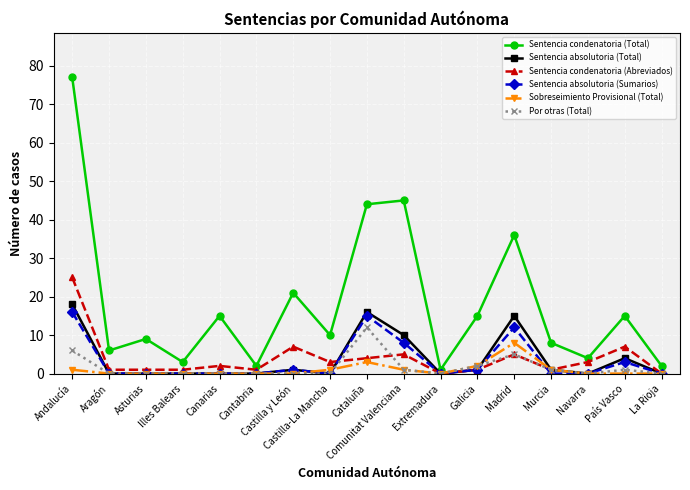

Is it true that Sentencia condenatoria (Abreviados) equals 1 at Illes Balears?

True